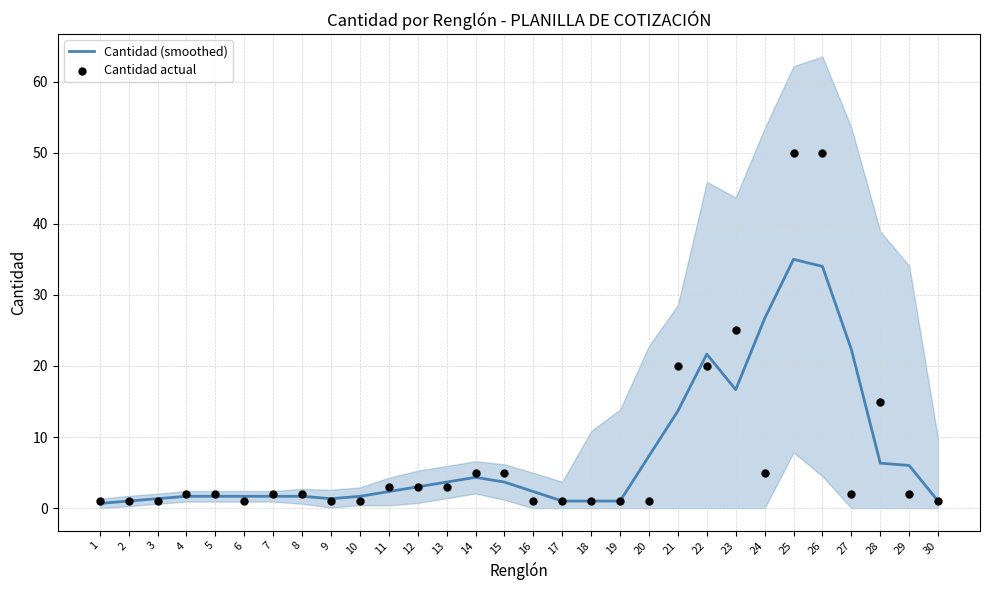

What is the total value across all series at 10?

2.7